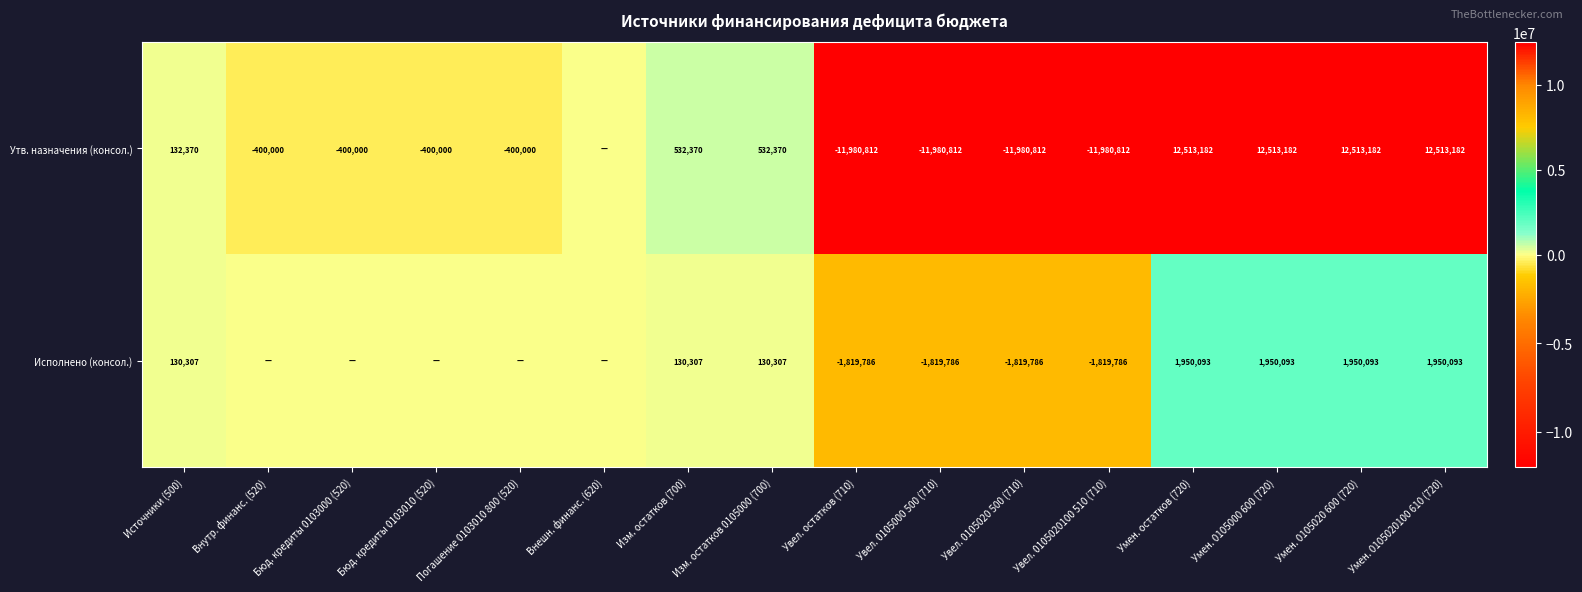

What is the difference between the highest and lowest values at Умен. 0105020 600 (720)?

10563089